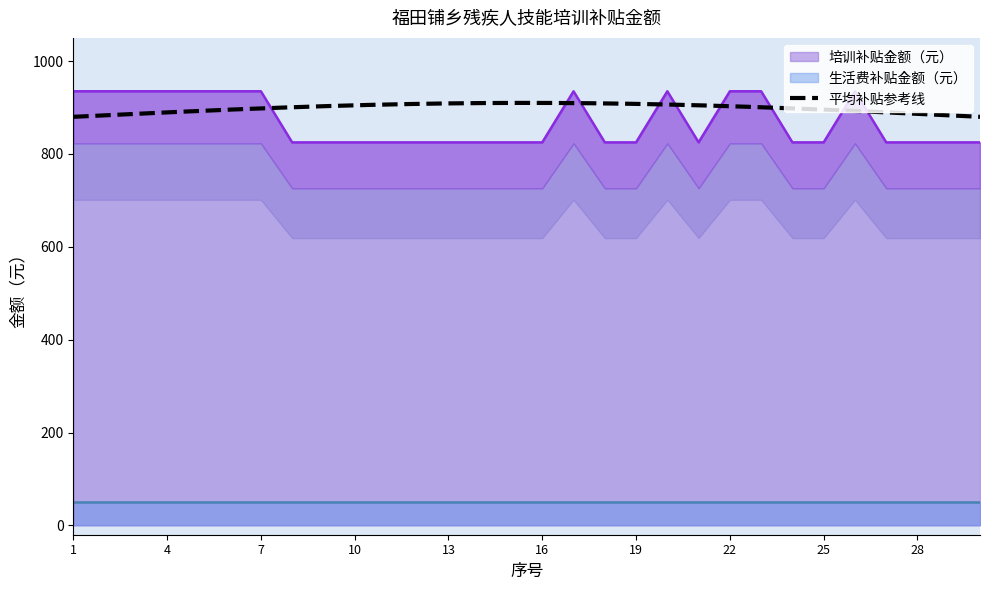

Does the chart have visible grid lines?

No